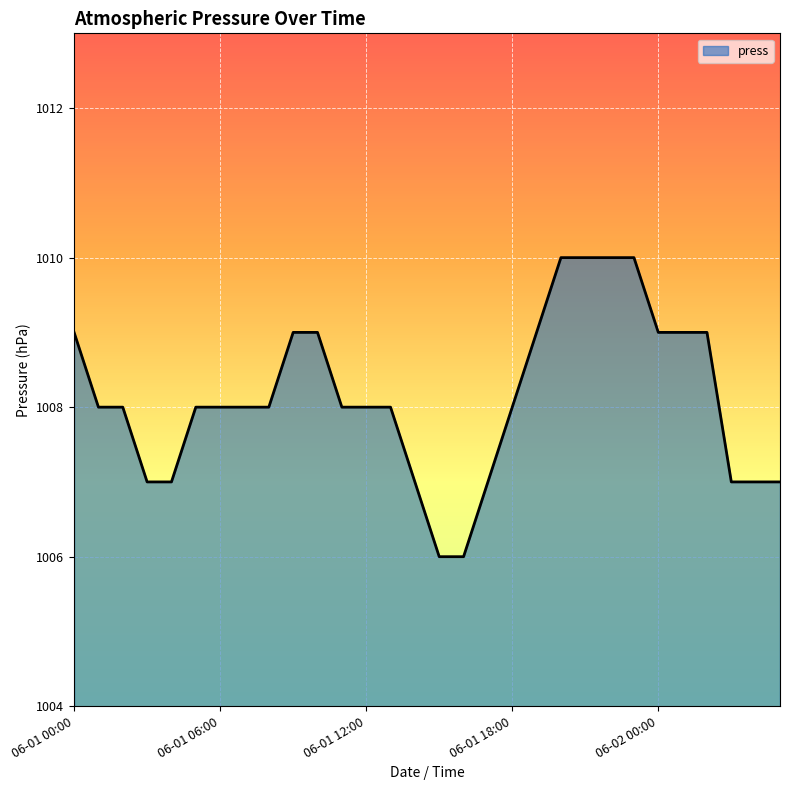

What is the difference between the maximum and minimum values?

4